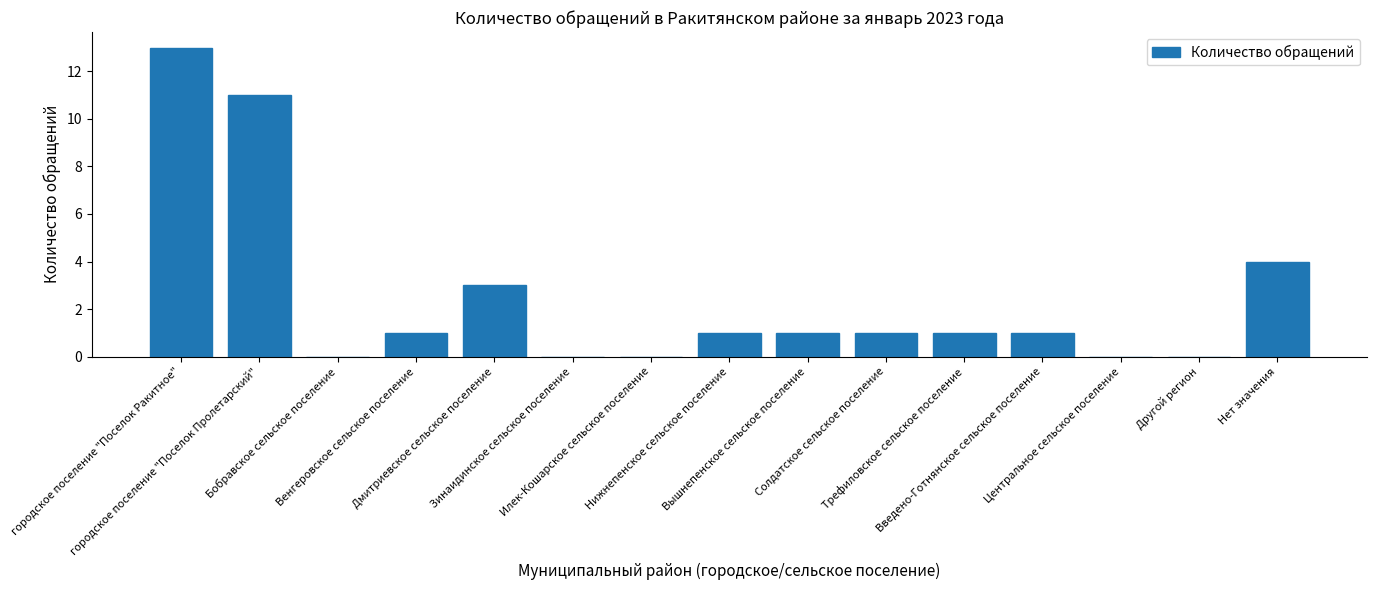

Are the bars grouped side by side (vs. stacked)?

No